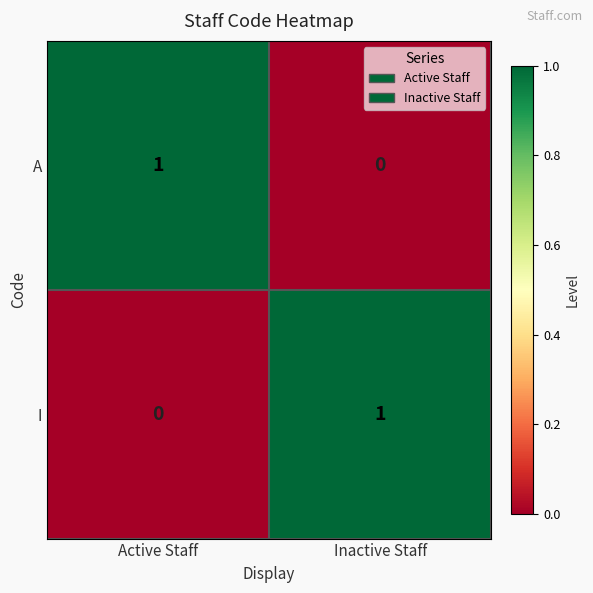

The A series shows 0 at Inactive Staff. True or false?

True